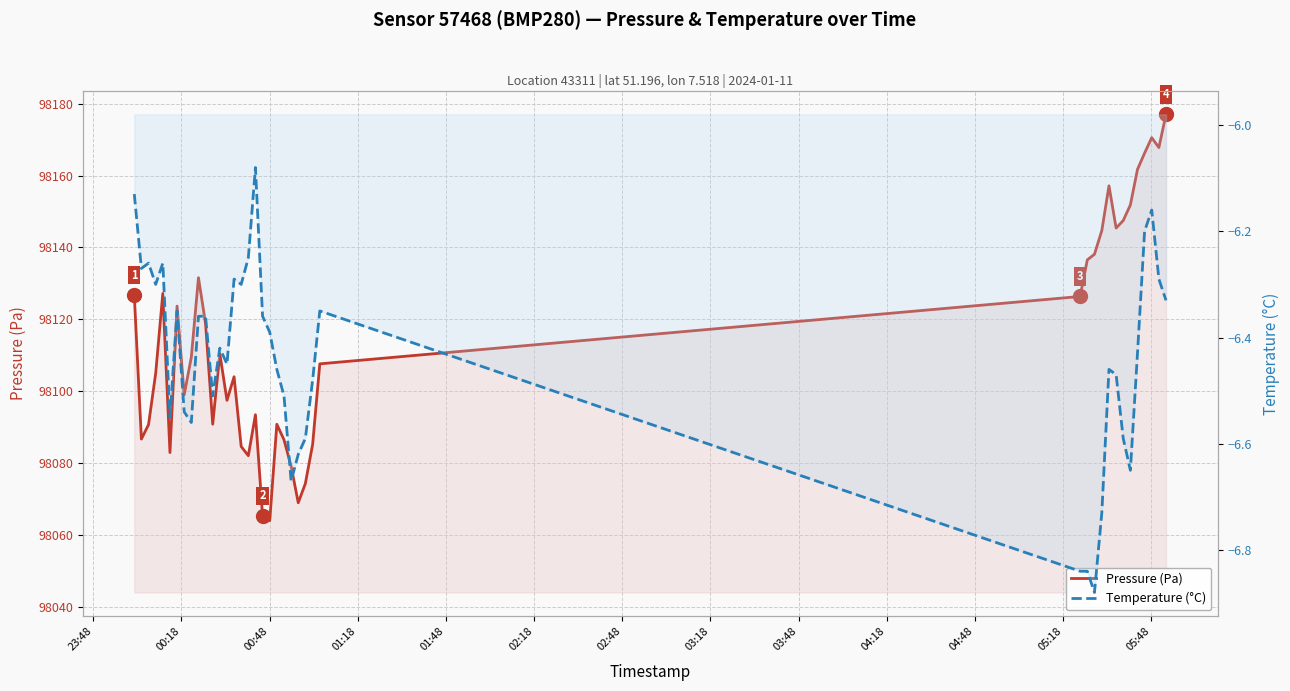

How many lines are shown in the chart?

2